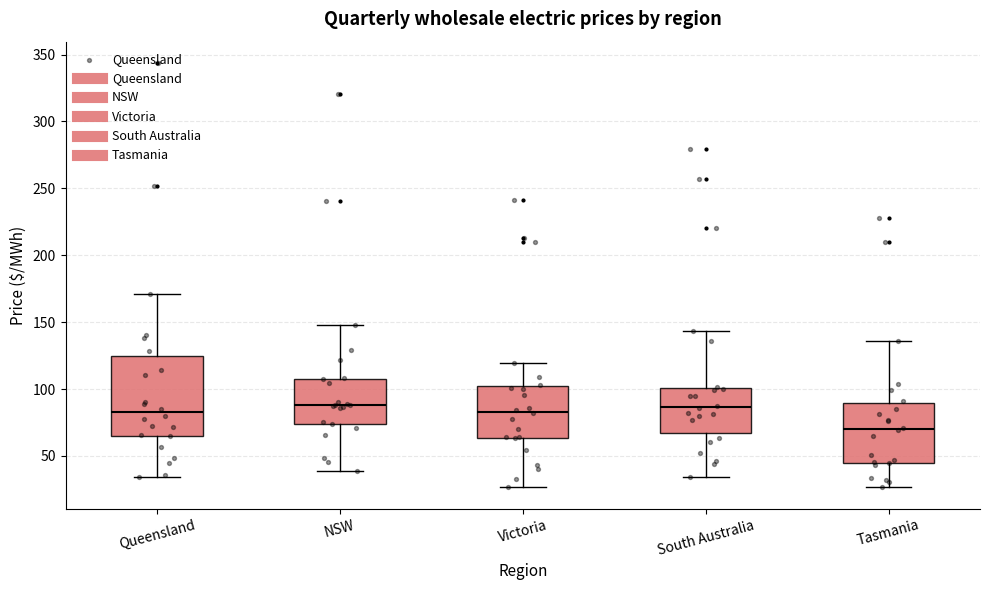

Where does the upper whisker of the box for Queensland end on the y-axis? The values are not printed on the chart, so give them approximately, as read against the axis.

170